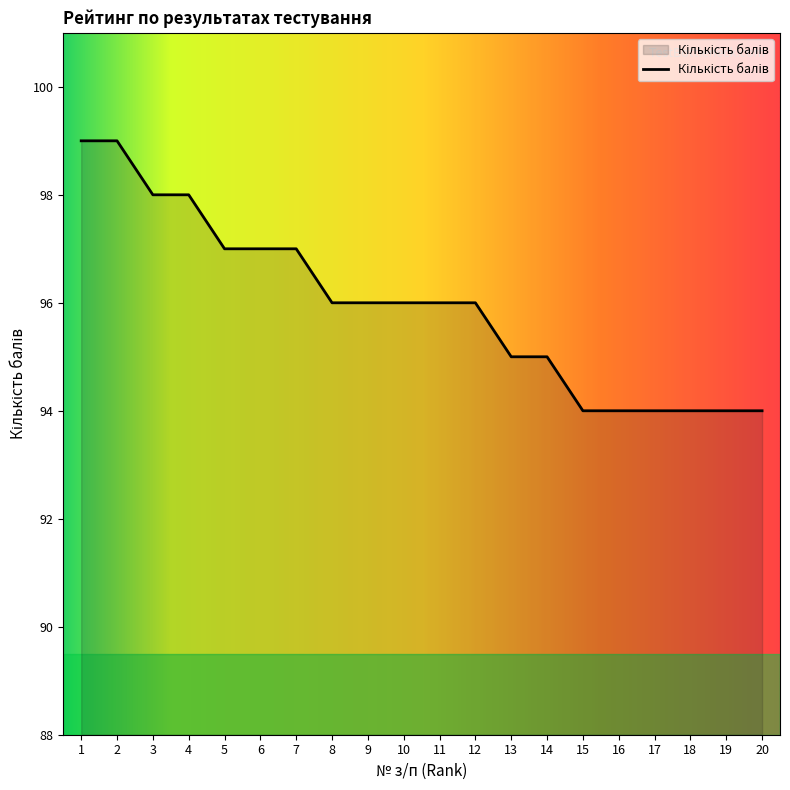

What is the maximum value shown in the chart?

99